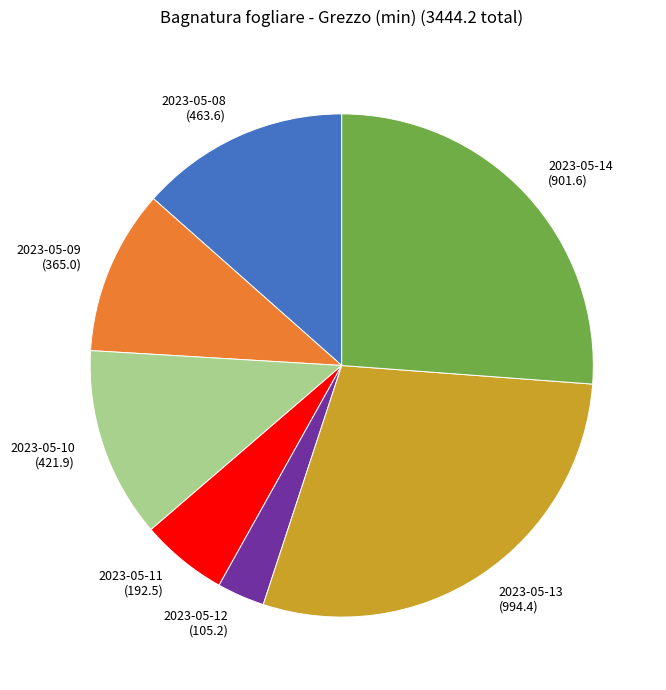

Do 2023-05-08 (463.6) and 2023-05-10 (421.9) together represent more than half of the pie?

No